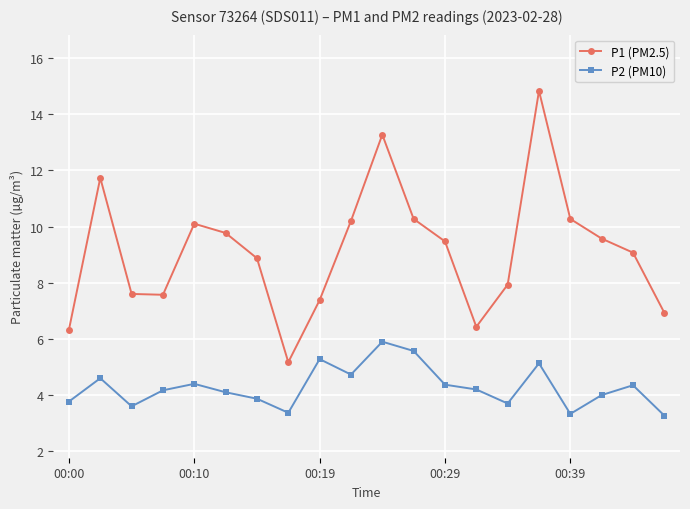

Which series has the widest spread of values?

P1 (PM2.5)